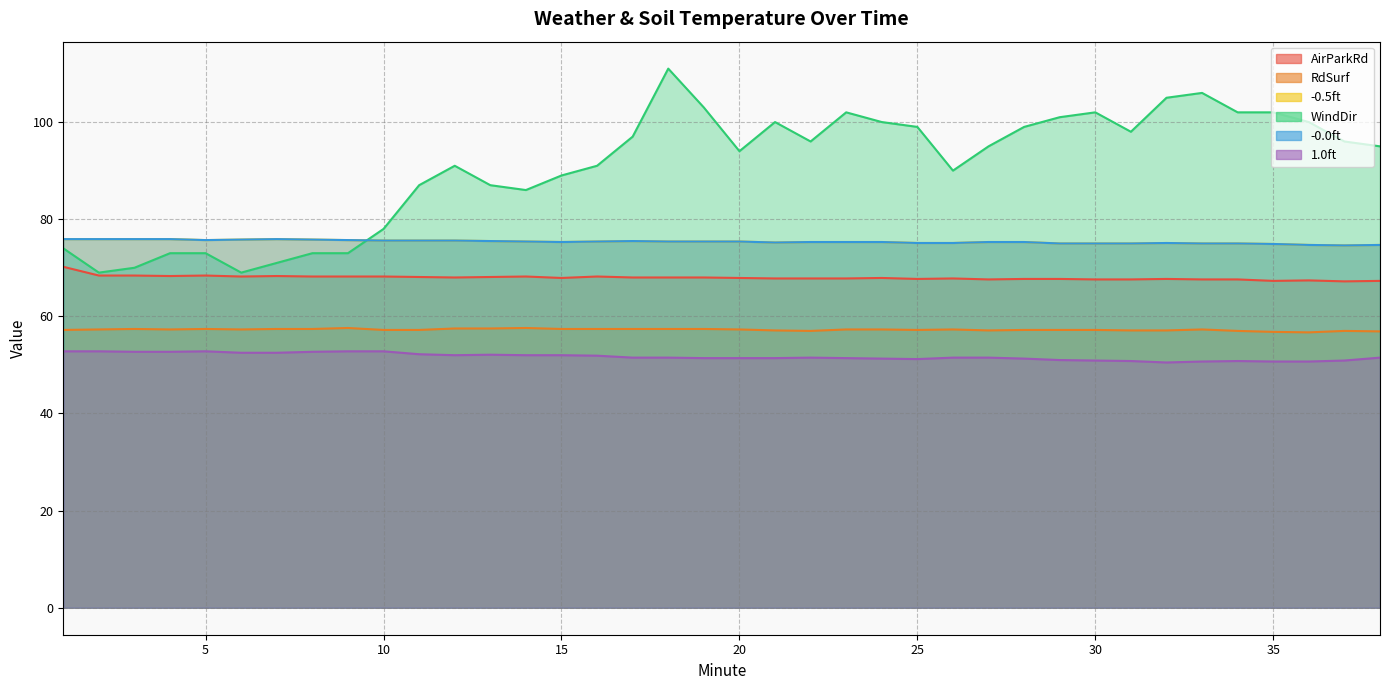

What is the value of the 1.0ft point at the 22nd from the left?

51.5